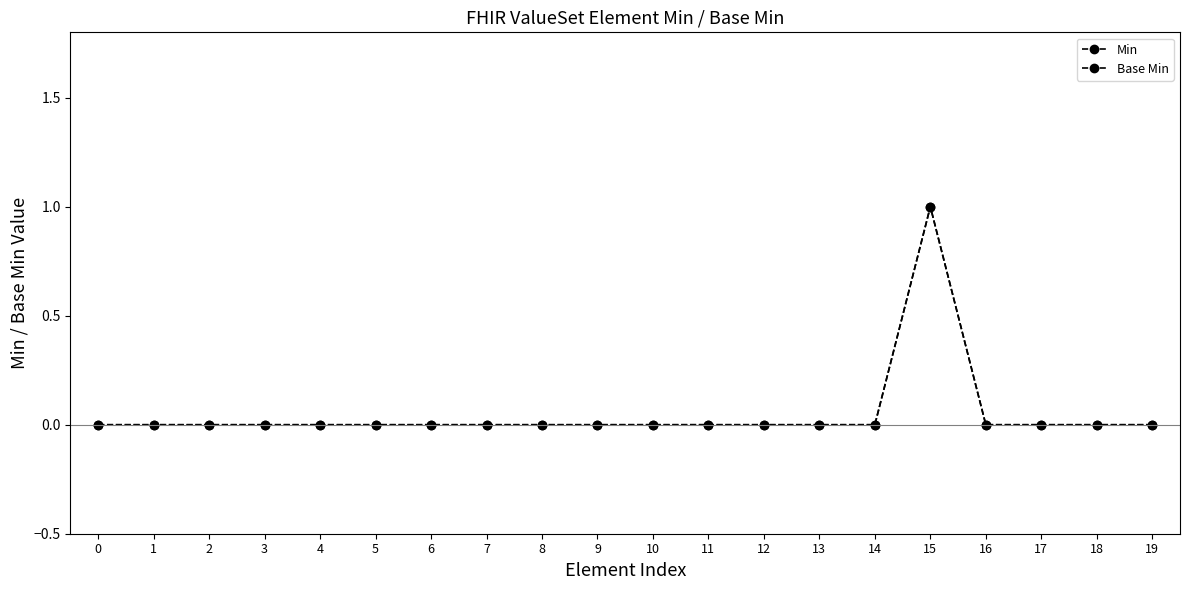

At which category does the chart reach its peak across all series?

15